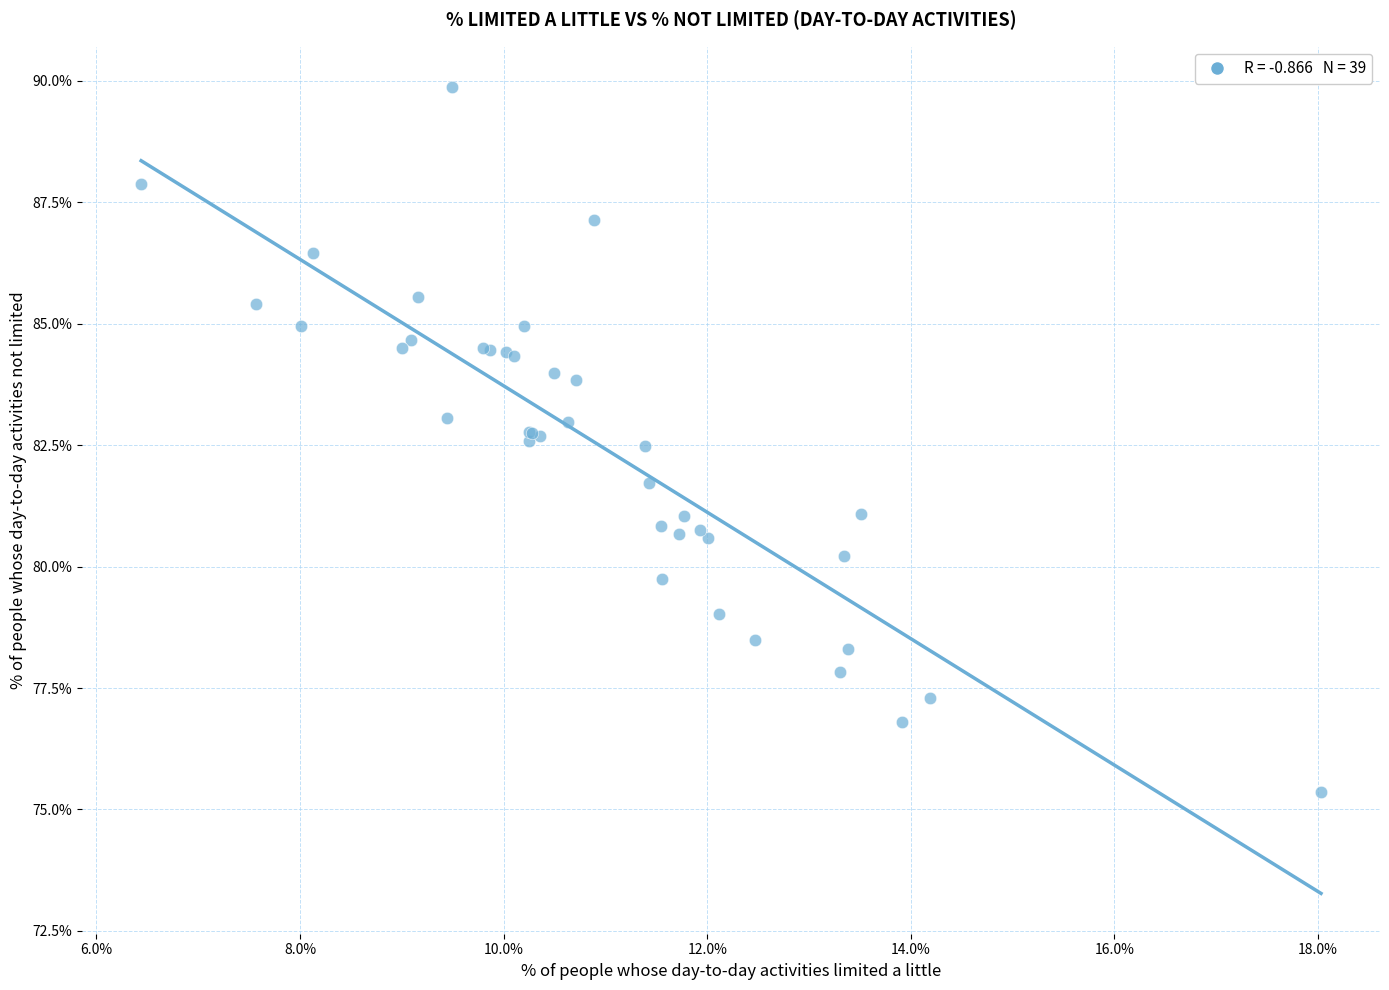

What Y value in the scatter plot is closest to 82?

81.7